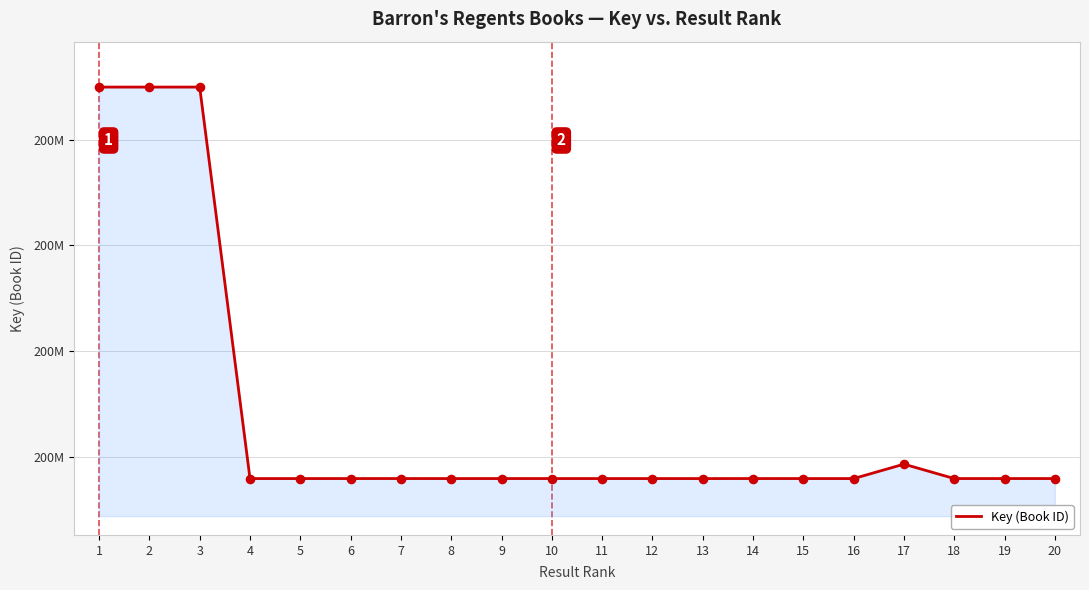

What is the change in value from 6 to 10?

-255